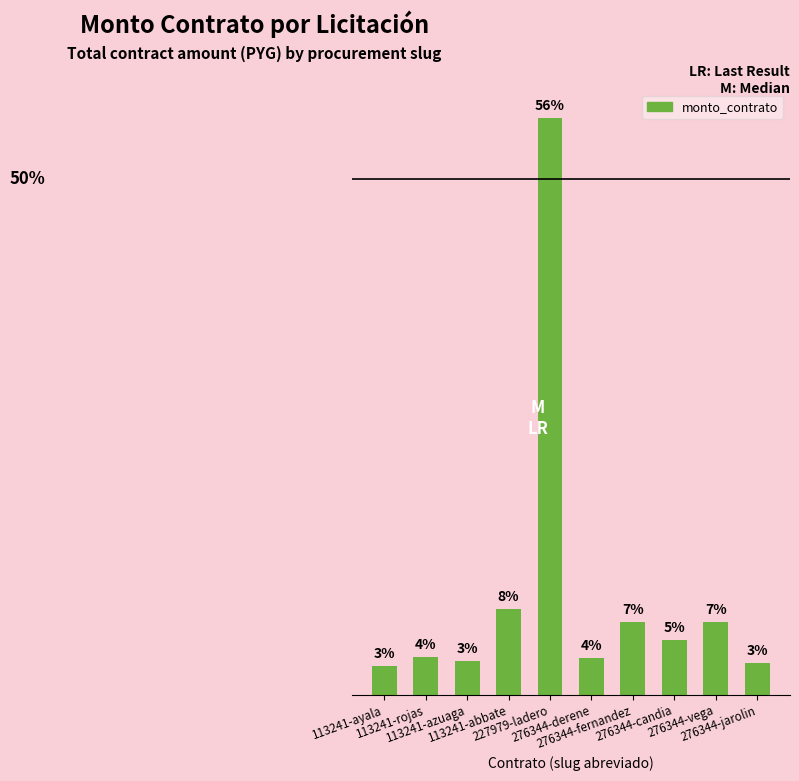

Does the chart contain any negative values?

No